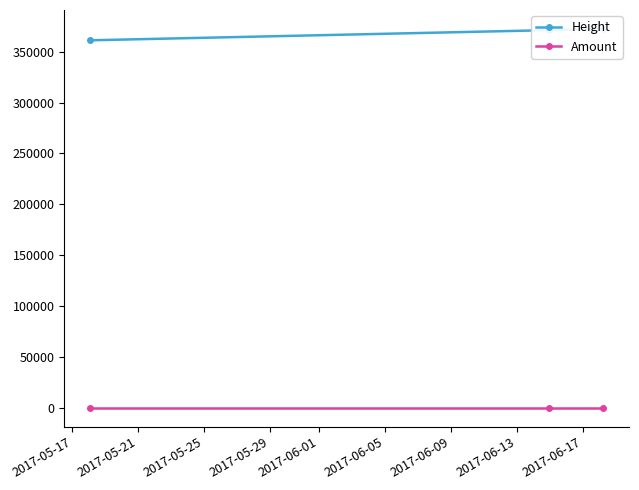

What are all the series names shown in the legend?

Height, Amount